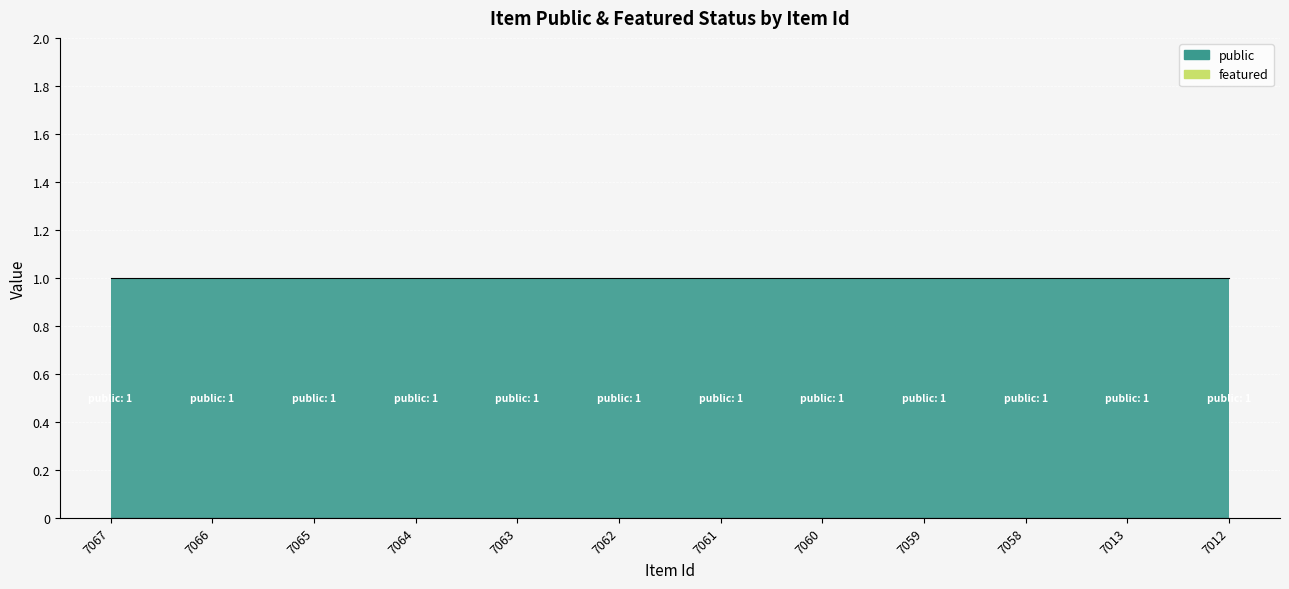

Reading left to right, what are all the values shown in this chart?

public: 7067=1	7066=1	7065=1	7064=1	7063=1	7062=1	7061=1	7060=1	7059=1	7058=1	7013=1	7012=1
featured: 7067=0	7066=0	7065=0	7064=0	7063=0	7062=0	7061=0	7060=0	7059=0	7058=0	7013=0	7012=0